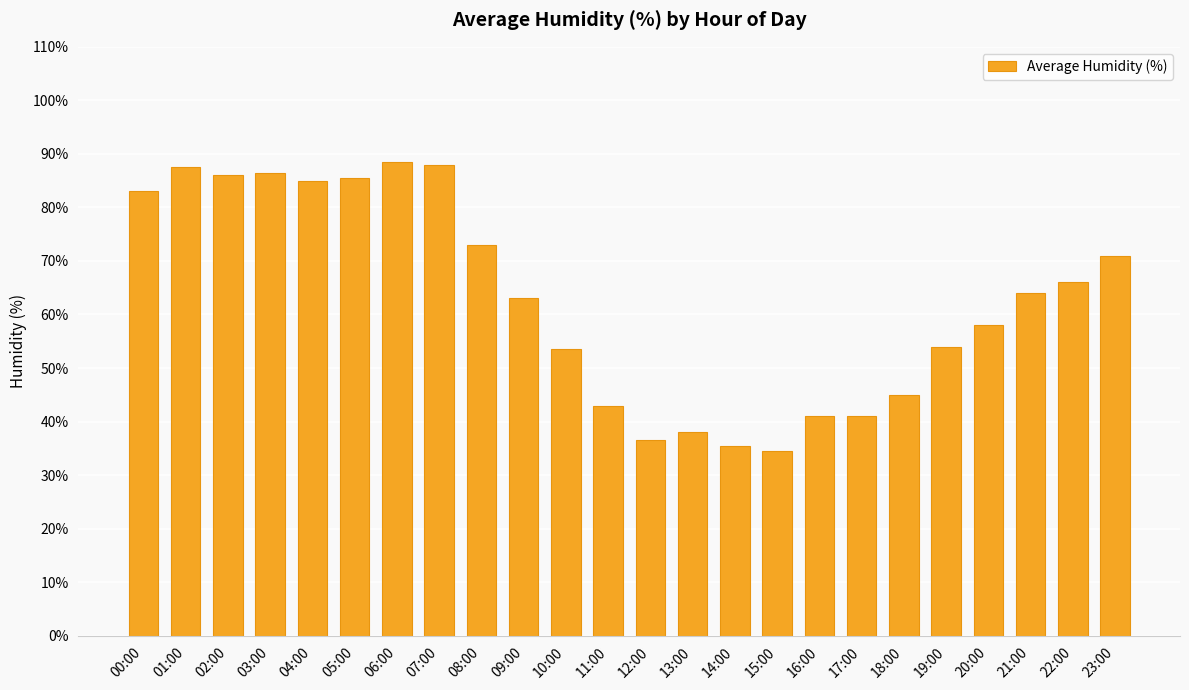

What is the difference between the maximum and minimum values?

54.0